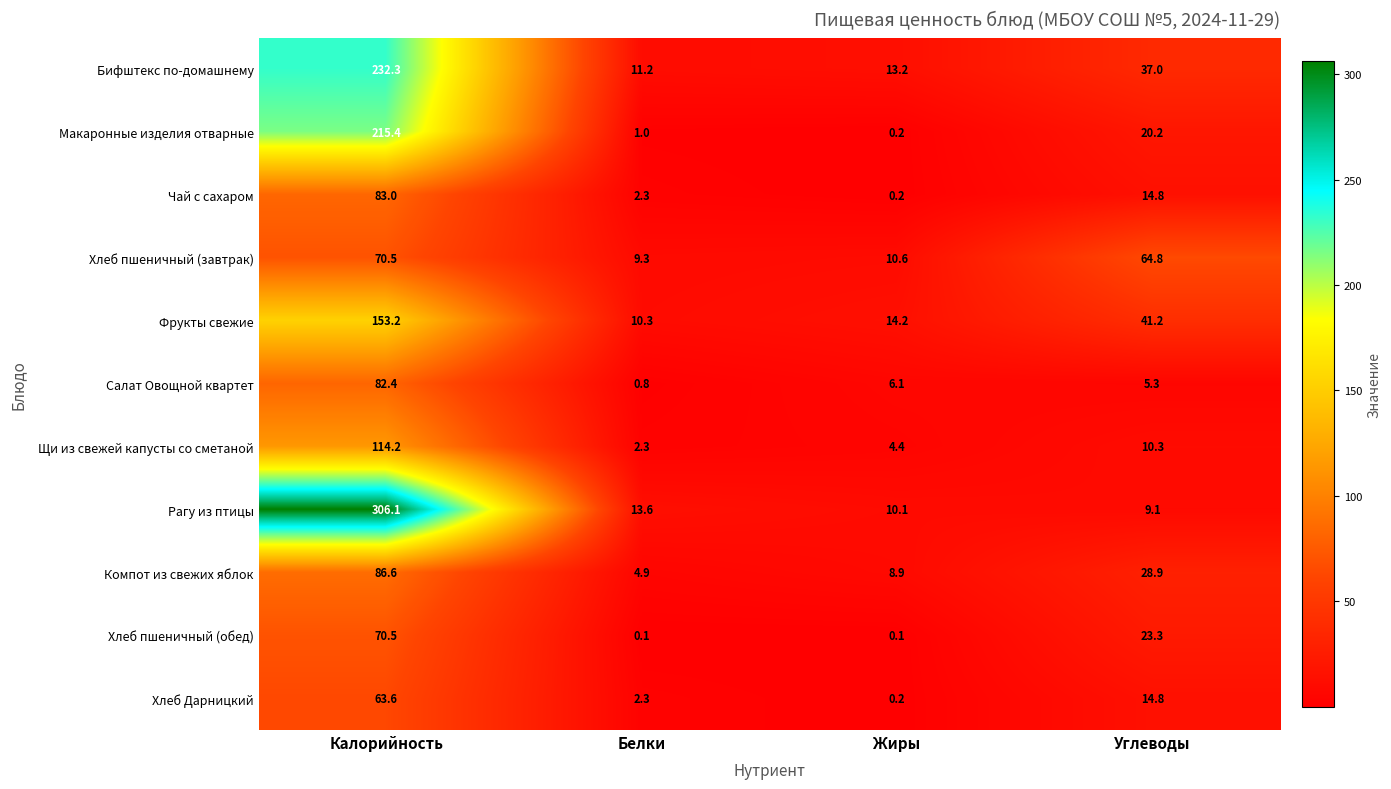

List the labels in order of Макаронные изделия отварные value, largest first.

Калорийность, Углеводы, Белки, Жиры